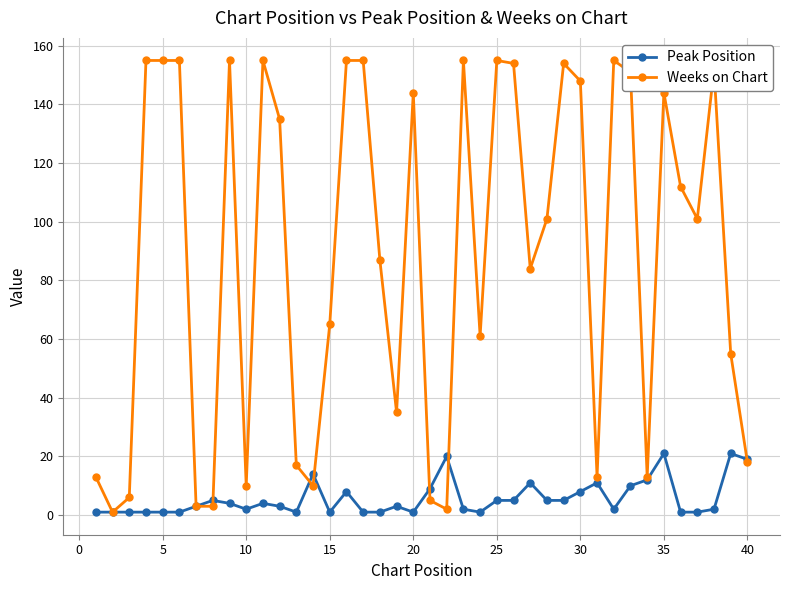

Which series has the widest spread of values?

Weeks on Chart